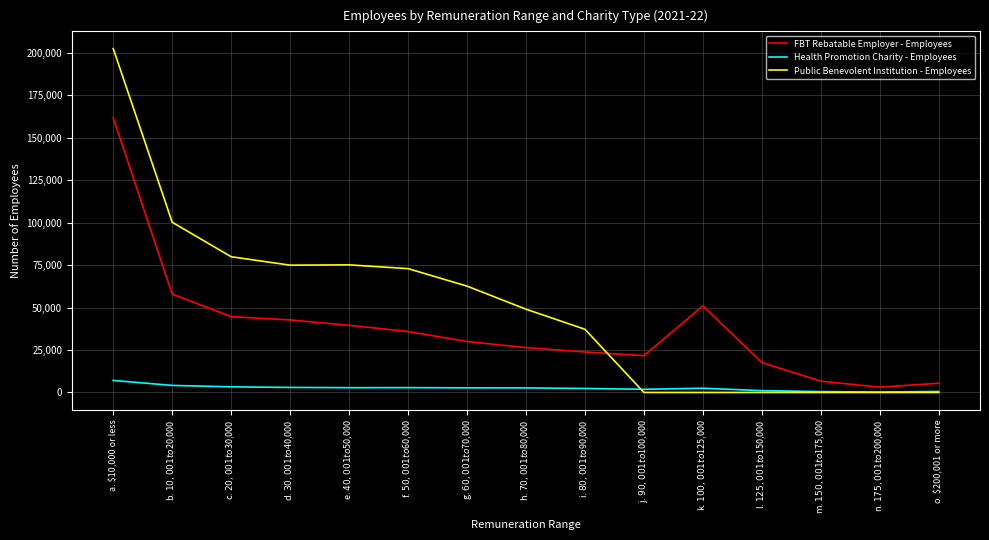

List the series in order of their overall mean, highest first.

Public Benevolent Institution - Employees, FBT Rebatable Employer - Employees, Health Promotion Charity - Employees